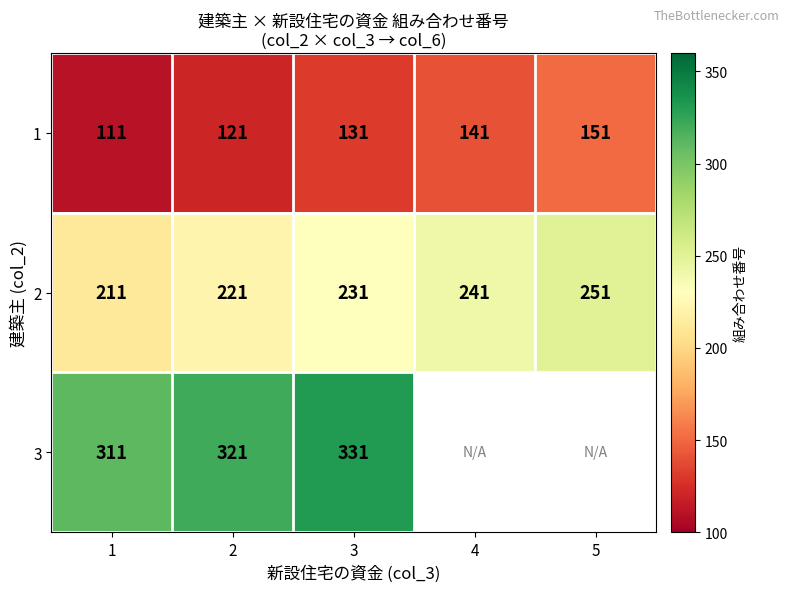

Between 3 and 1, which is larger?

3